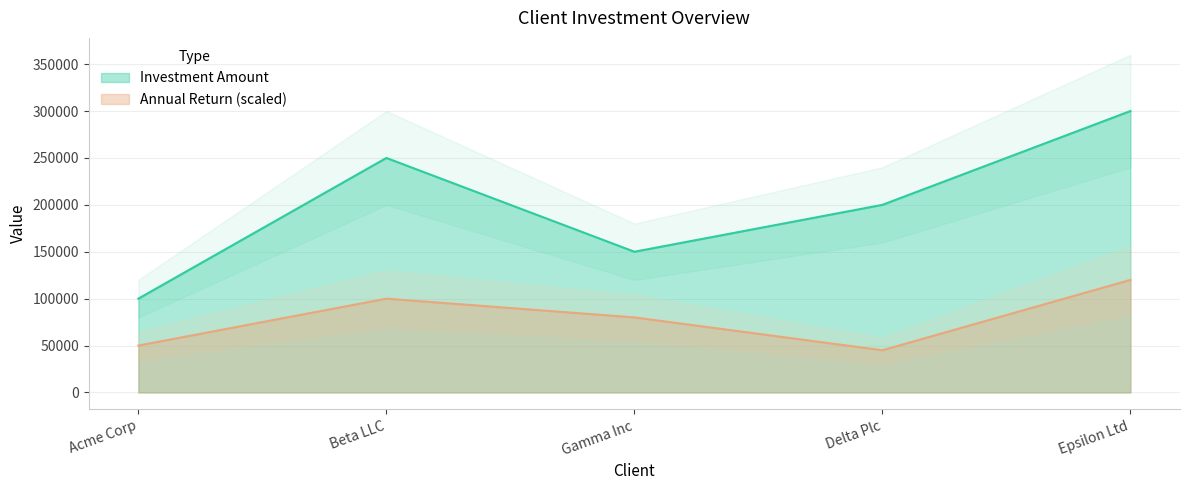

True or false: Investment Amount has a value of 125116 at Beta LLC.

False